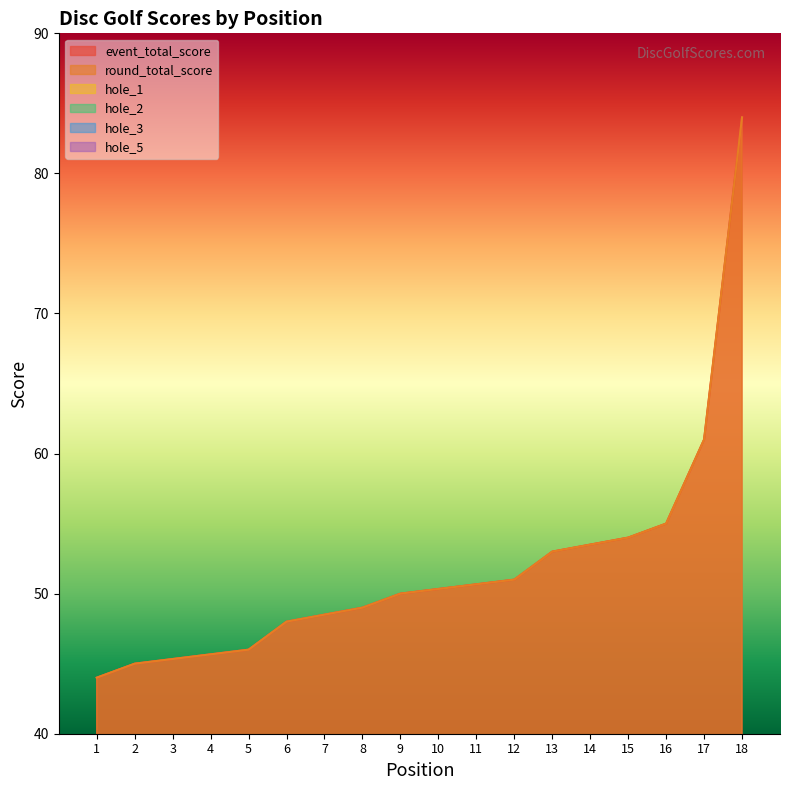

What is the smallest value displayed?

2